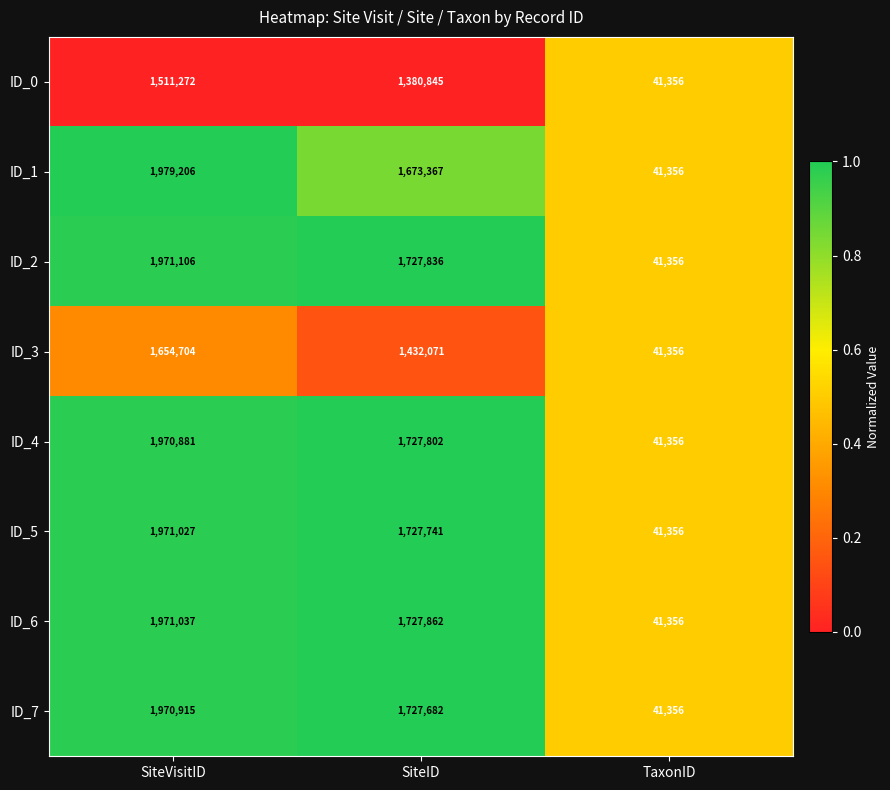

Is the value of ID_5 at SiteVisitID greater than the value of ID_2 at SiteVisitID?

No